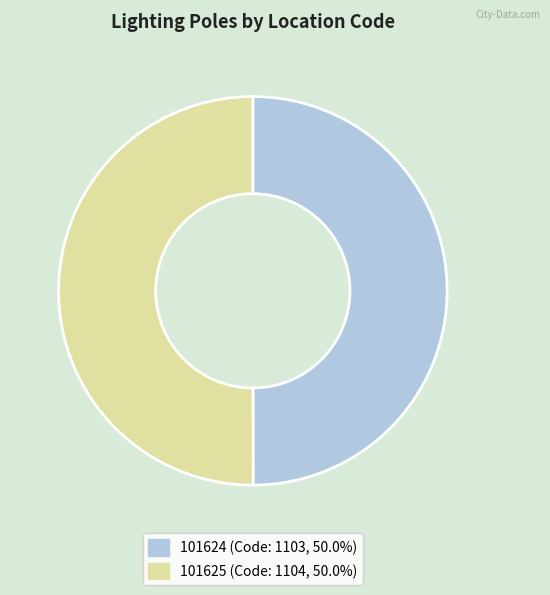

What is the ratio of the value at 101625 to the value at 101624?

1.0